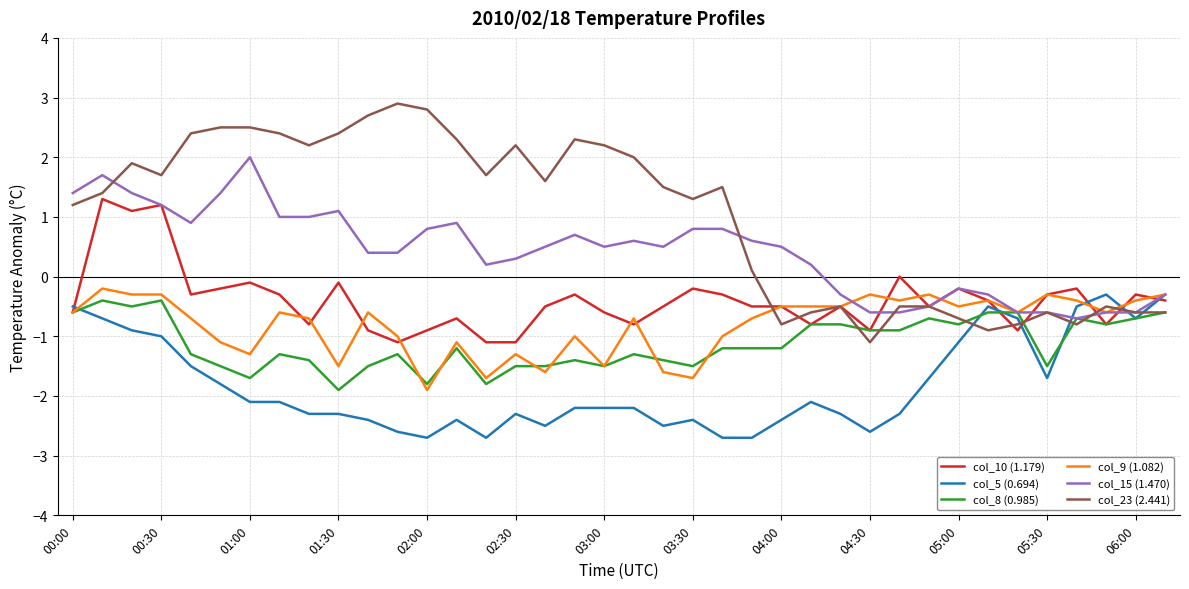

Which series has the largest range (max minus min)?

col_23 (2.441)